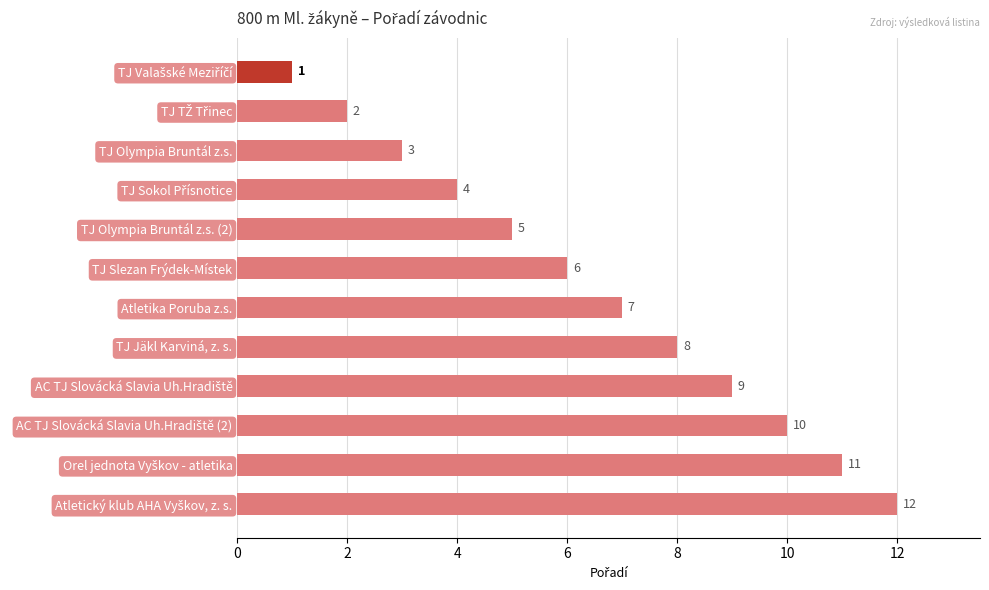

What is the value of the 5th bar from the top?

5